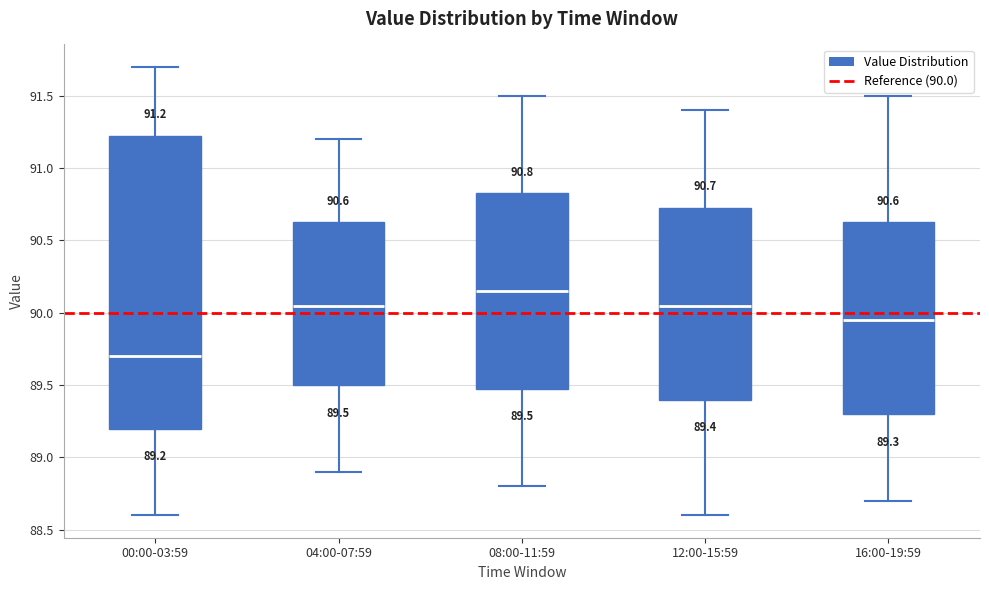

Which box has the lowest median line?

00:00-03:59